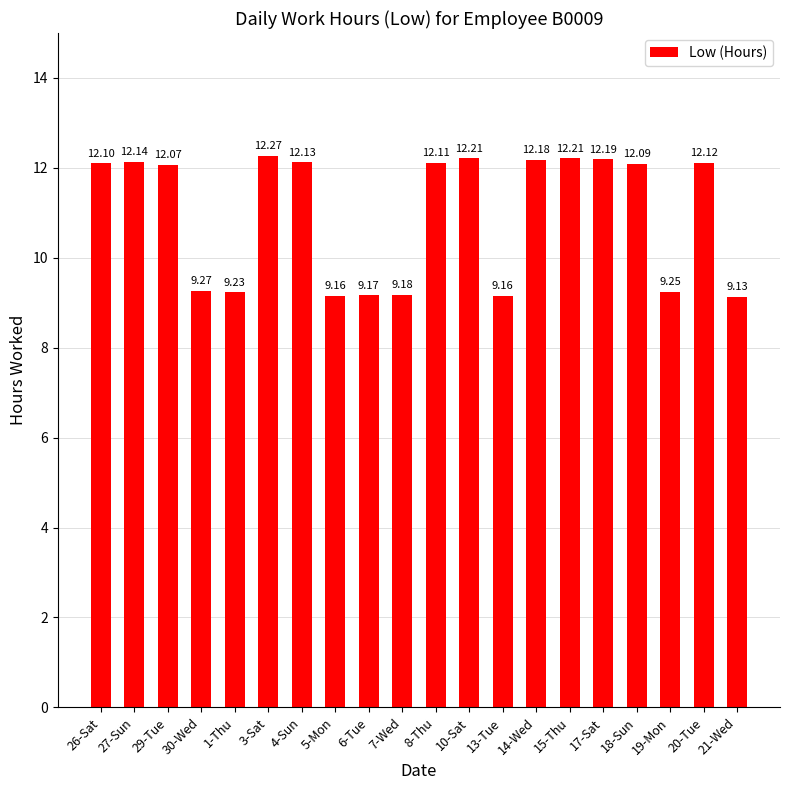

What is the sum of the values at 20-Tue and 5-Mon?

21.3